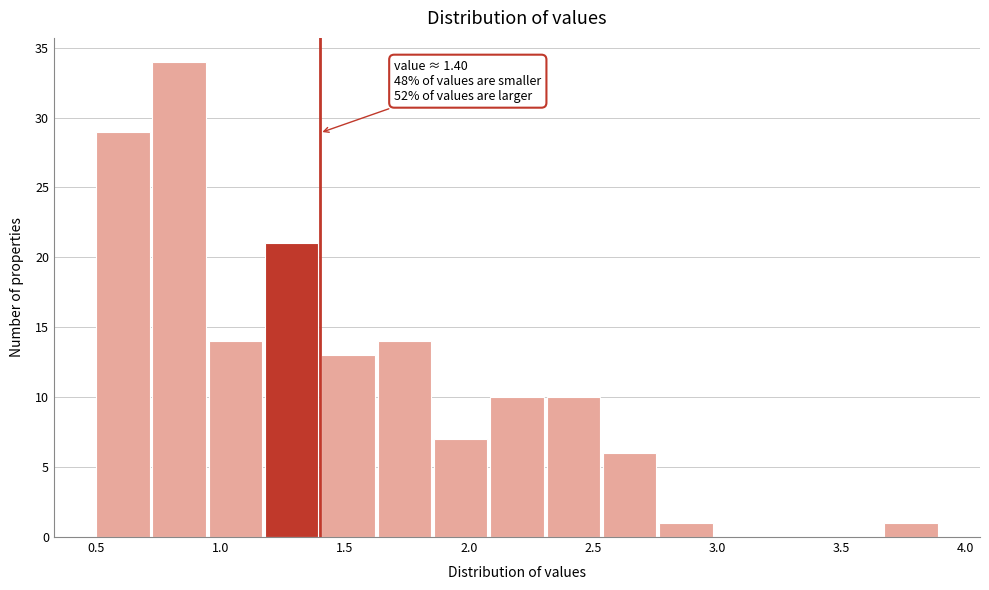

Which range on the x-axis has the tallest bar?

0.75 to 0.95